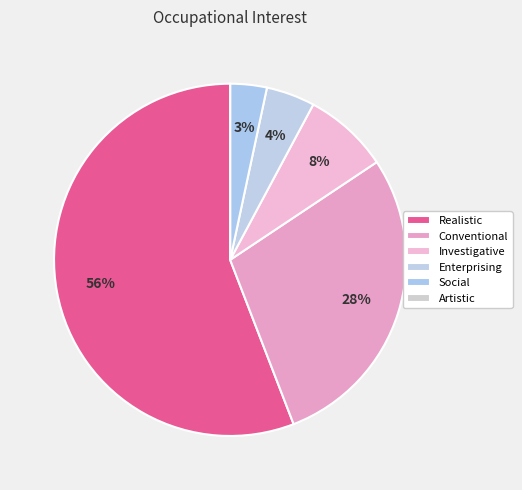

What is the ratio of the value at Enterprising to the value at Realistic?

0.1